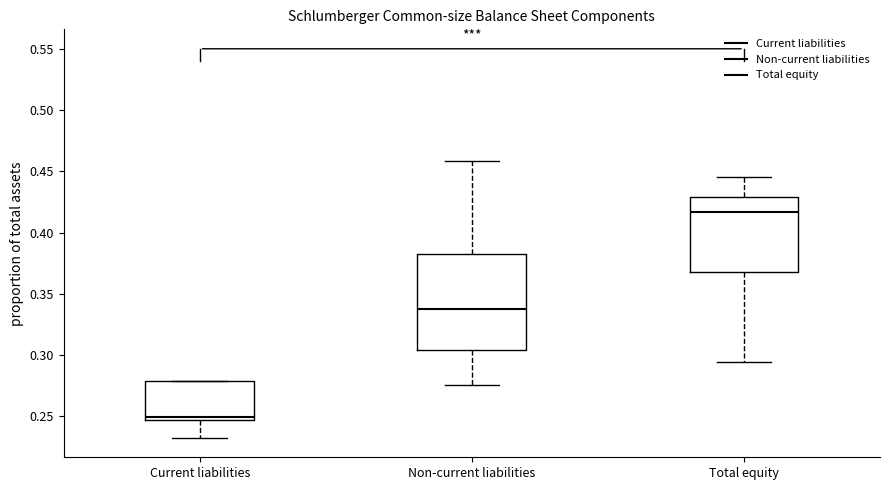

Which box is the tallest, from its lower edge to its upper edge?

Non-current liabilities